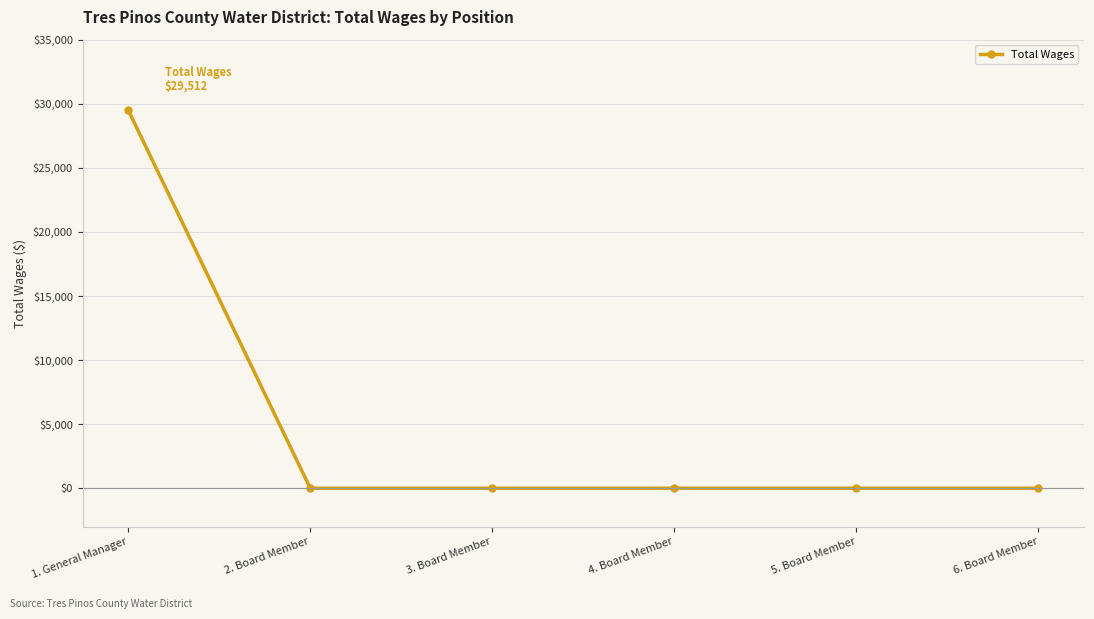

What position from the right is 1. General Manager?

6